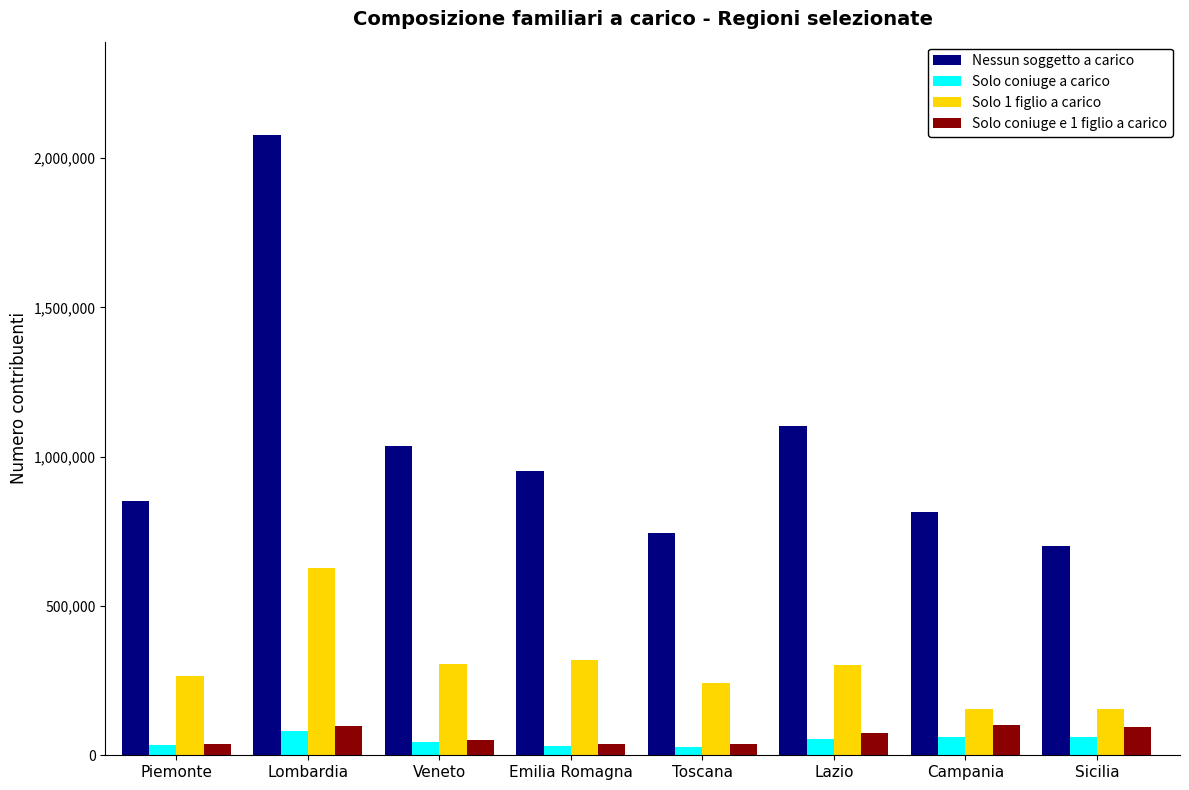

What are all the series names shown in the legend?

Nessun soggetto a carico, Solo coniuge a carico, Solo 1 figlio a carico, Solo coniuge e 1 figlio a carico